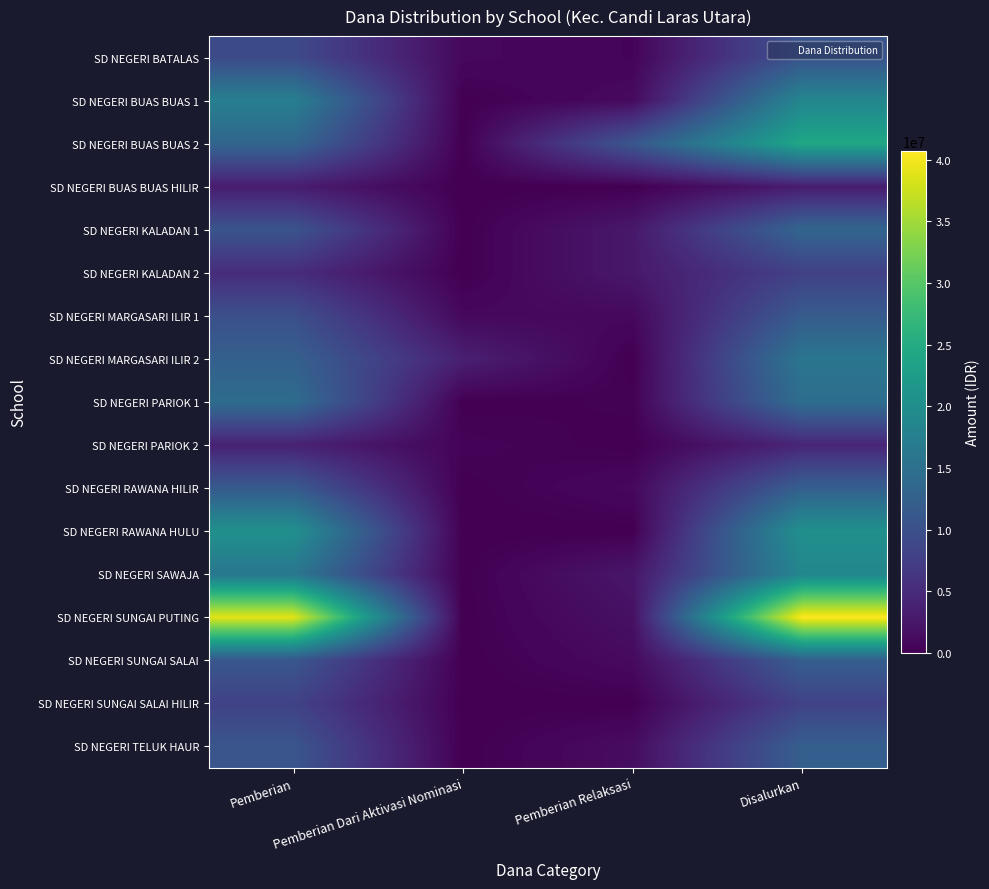

What is the total value across all series at Pemberian Relaksasi?

26775000